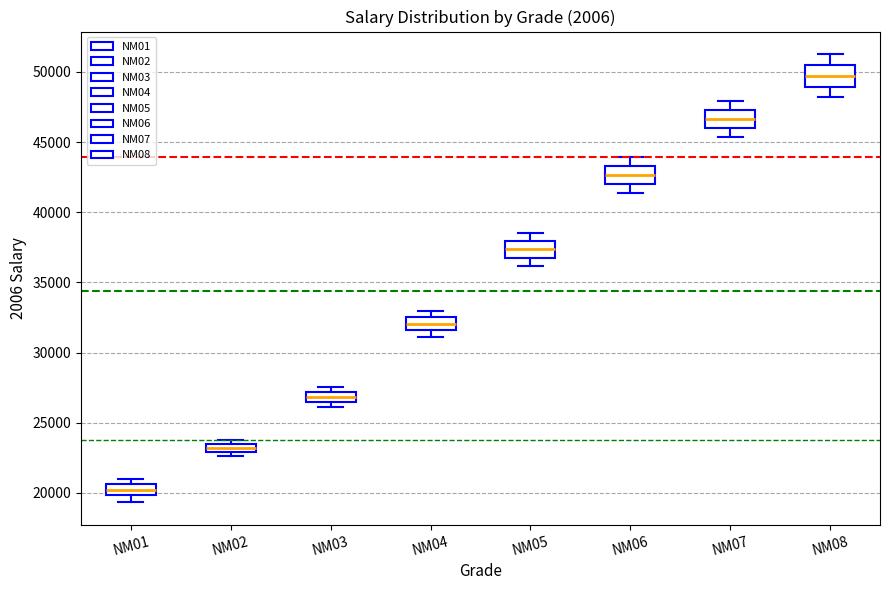

Where does the lower whisker of the box for NM07 end on the y-axis? The values are not printed on the chart, so give them approximately, as read against the axis.

45500